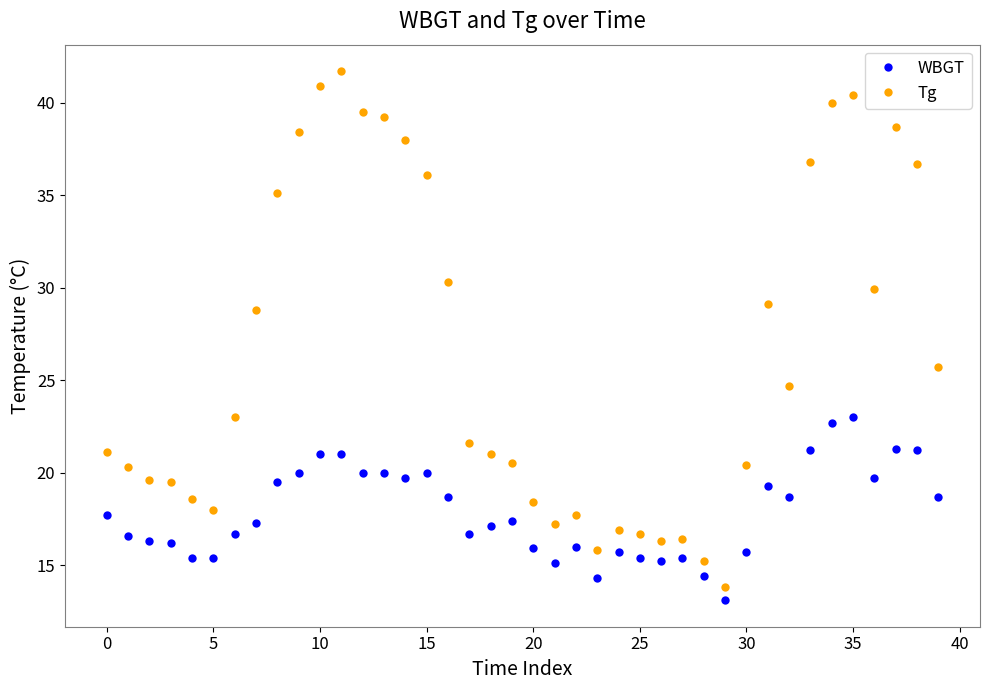

What is the greatest value displayed?

41.7